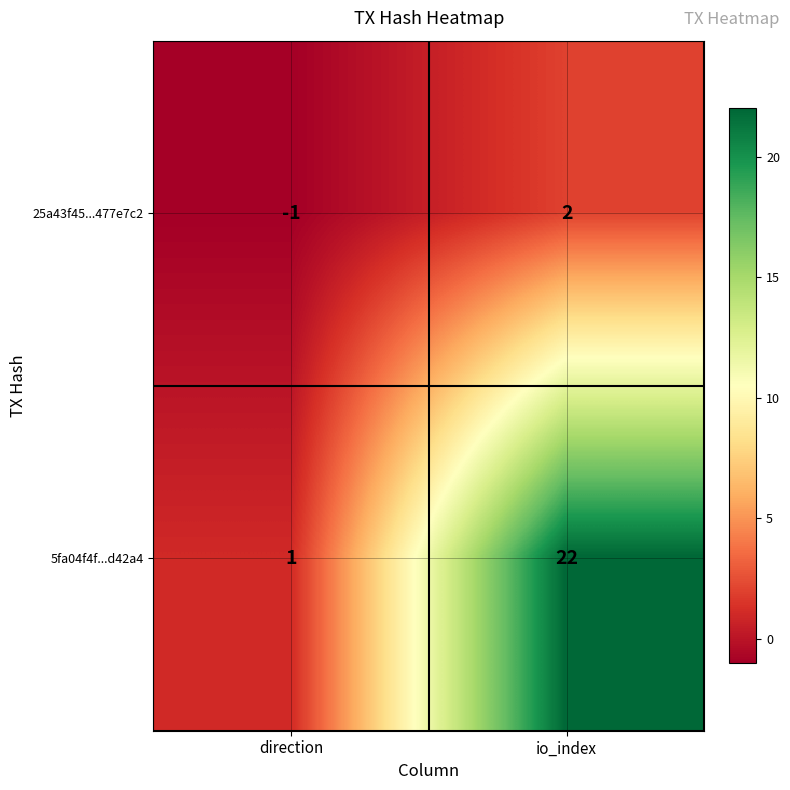

Rank the series at direction from lowest to highest value.

25a43f45...477e7c2, 5fa04f4f...d42a4